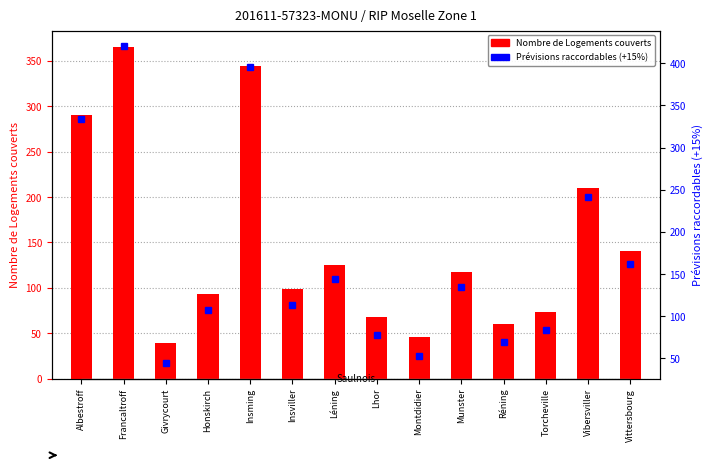

True or false: Nombre de Logements couverts has a value of 141.0 at Vittersbourg.

True